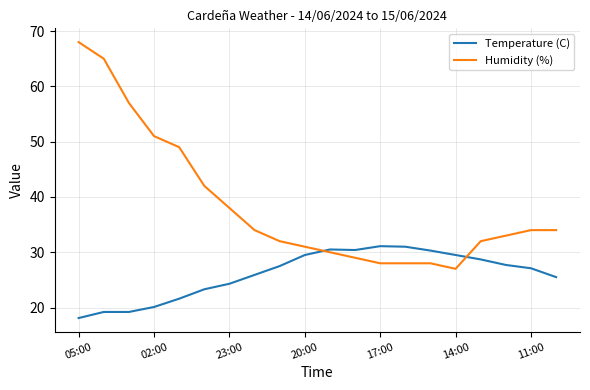

True or false: Humidity (%) and Temperature (C) intersect in this chart.

True